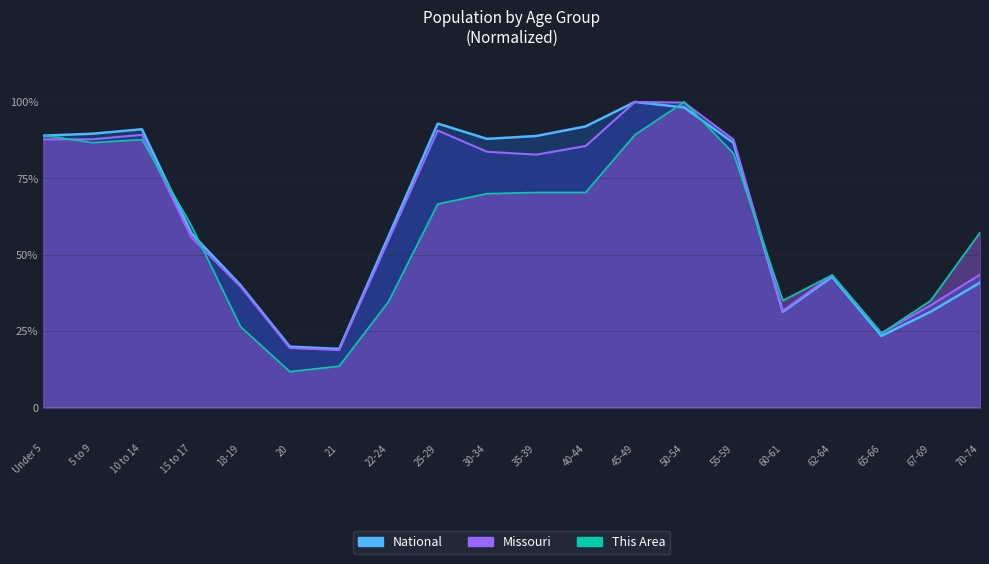

What is the label of the 5th point from the left?

18-19